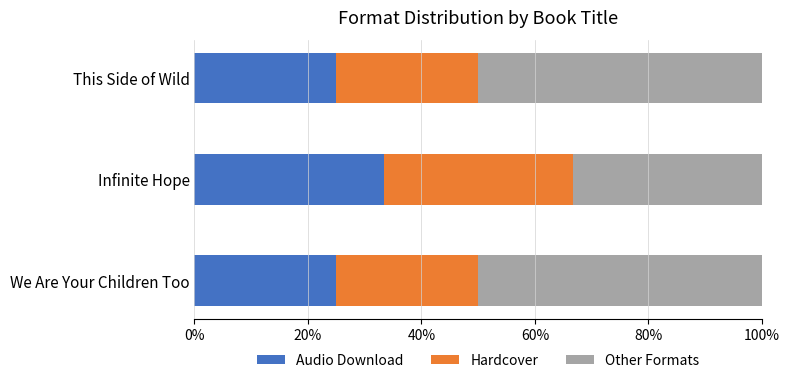

The value of Audio Download at Infinite Hope is 57.5. True or false?

False